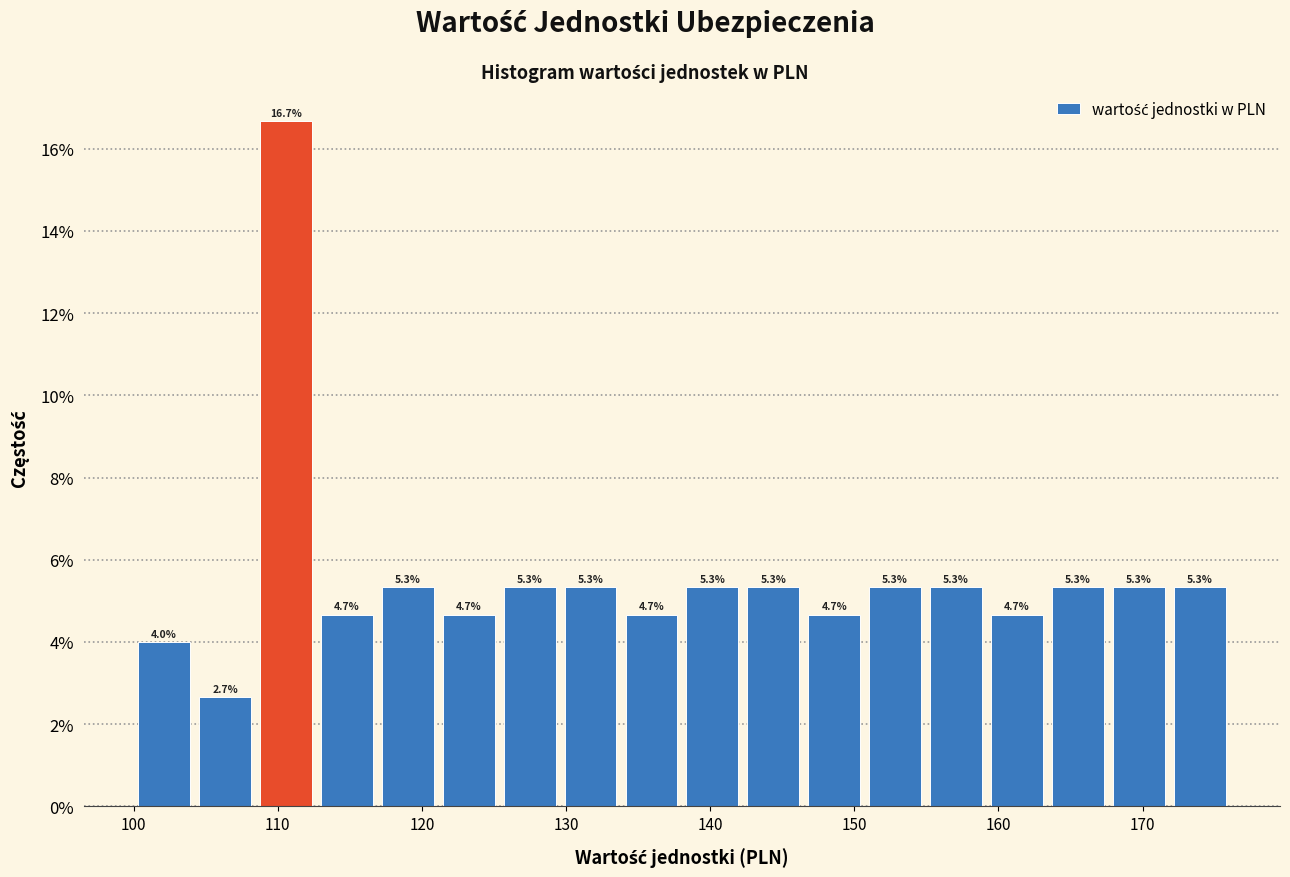

Reading left to right, list every bar in this chart as the range it spans on the x-axis followed by its height. The bar edges are not printed on the chart, so give them approximately, as read against the axis.

100 to 104: 4.0
104 to 108: 2.7
108 to 113: 16.7
113 to 117: 4.7
117 to 121: 5.3
121 to 125: 4.7
125 to 130: 5.3
130 to 134: 5.3
134 to 138: 4.7
138 to 142: 5.3
142 to 146: 5.3
146 to 151: 4.7
151 to 155: 5.3
155 to 159: 5.3
159 to 163: 4.7
163 to 168: 5.3
168 to 172: 5.3
172 to 176: 5.3